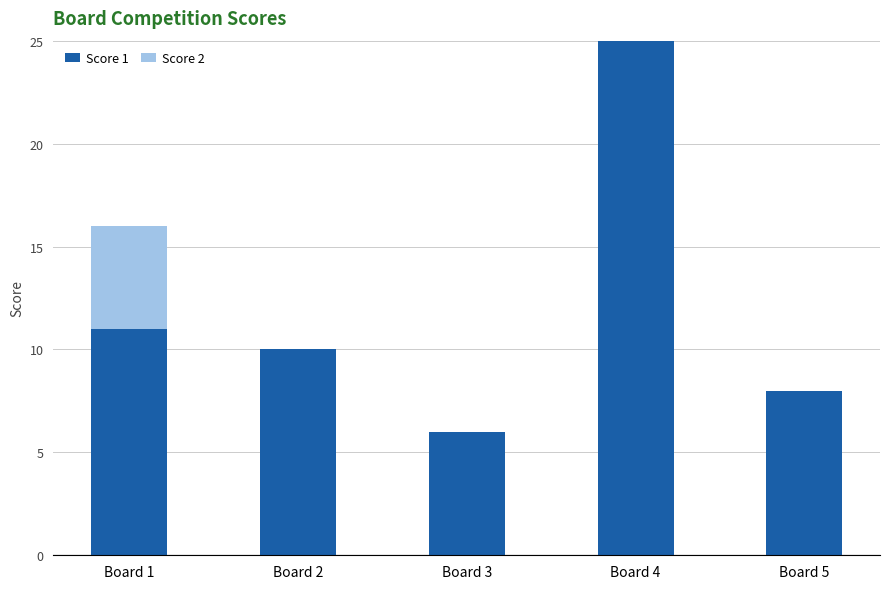

What is the sum of all Score 1 values?

60